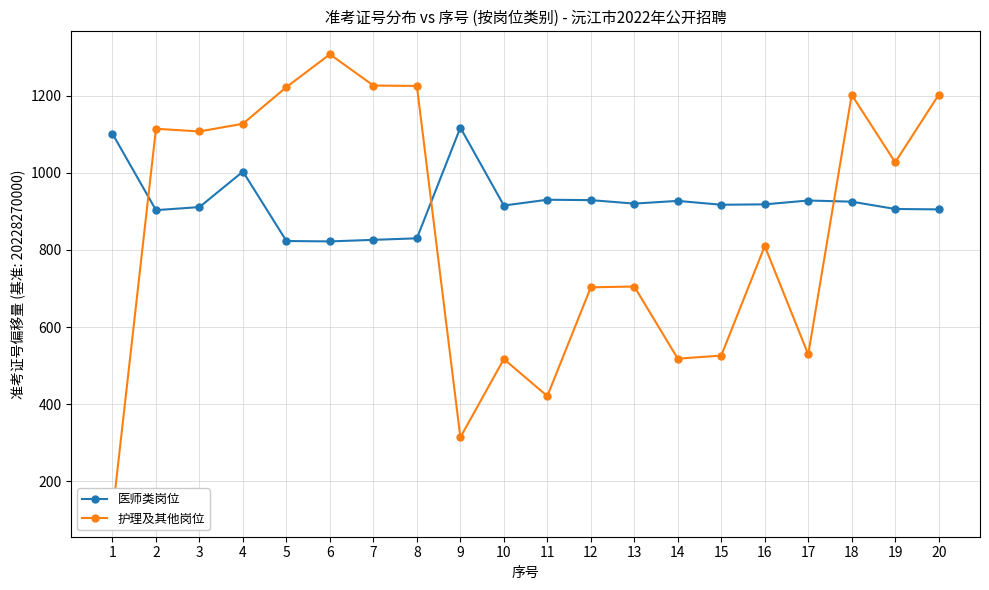

What is the value of the 护理及其他岗位 point at the 1st from the left?

116